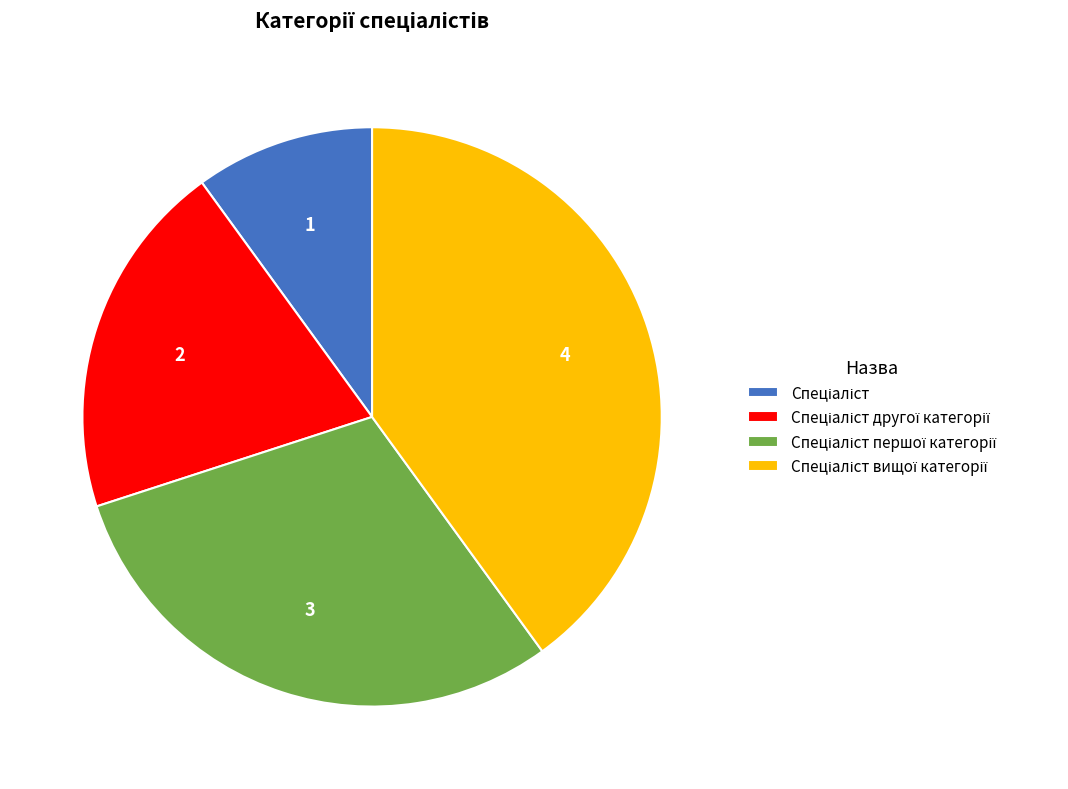

Does any single category account for the majority?

No